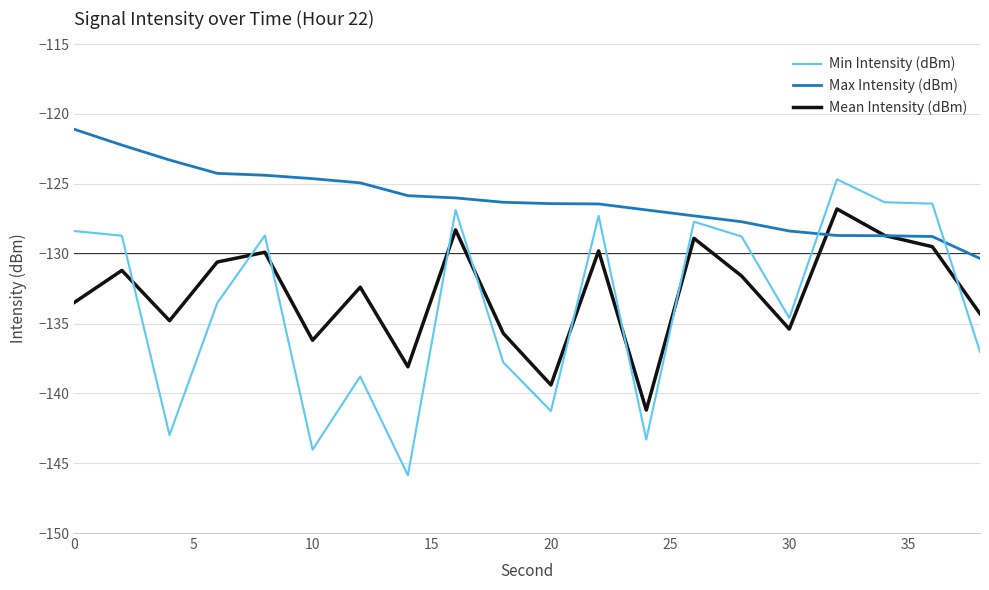

What is the difference between the maximum and minimum values in the Min Intensity (dBm) series?

21.2